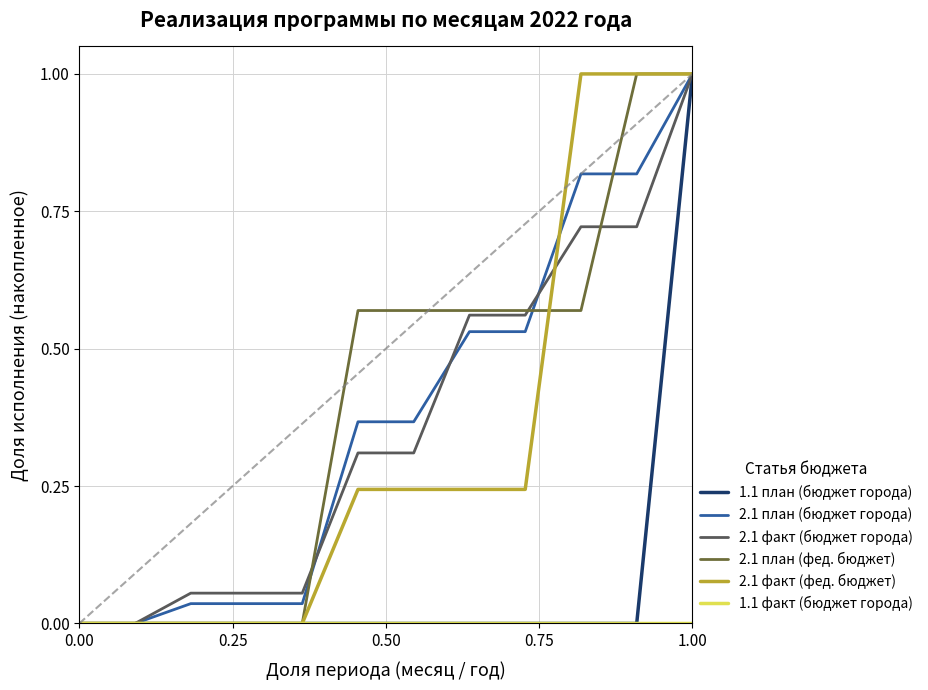

What is the maximum value for 2.1 факт (бюджет города)?

1.0